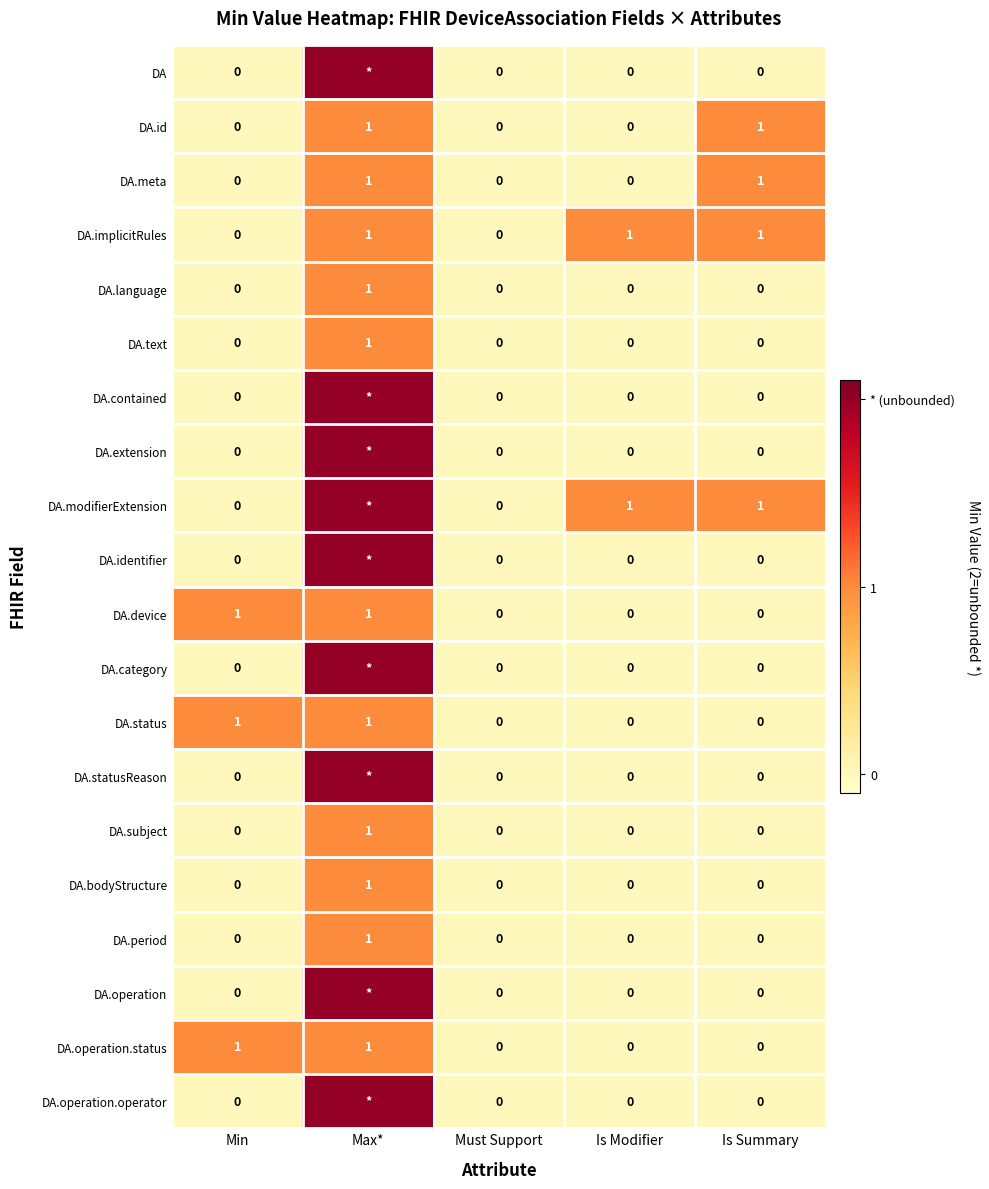

True or false: DA.device has a value of 0 at Must Support.

True